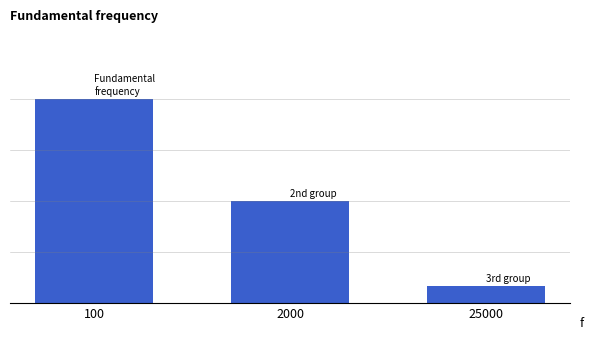

Reading left to right, what are all the values shown in this chart?

100=12	2000=6	25000=1